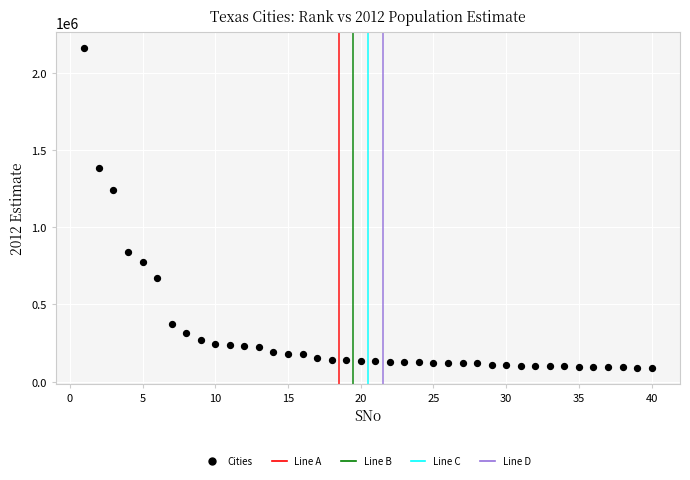

What Y value in the scatter plot is closest to 1124504?

1241162